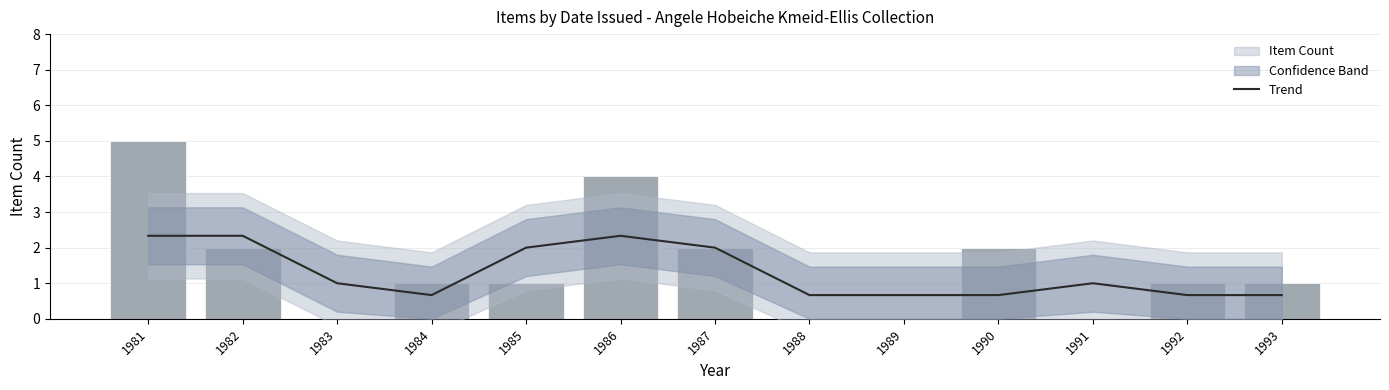

Is it true that Item Count equals 0.0 at 1983?

True